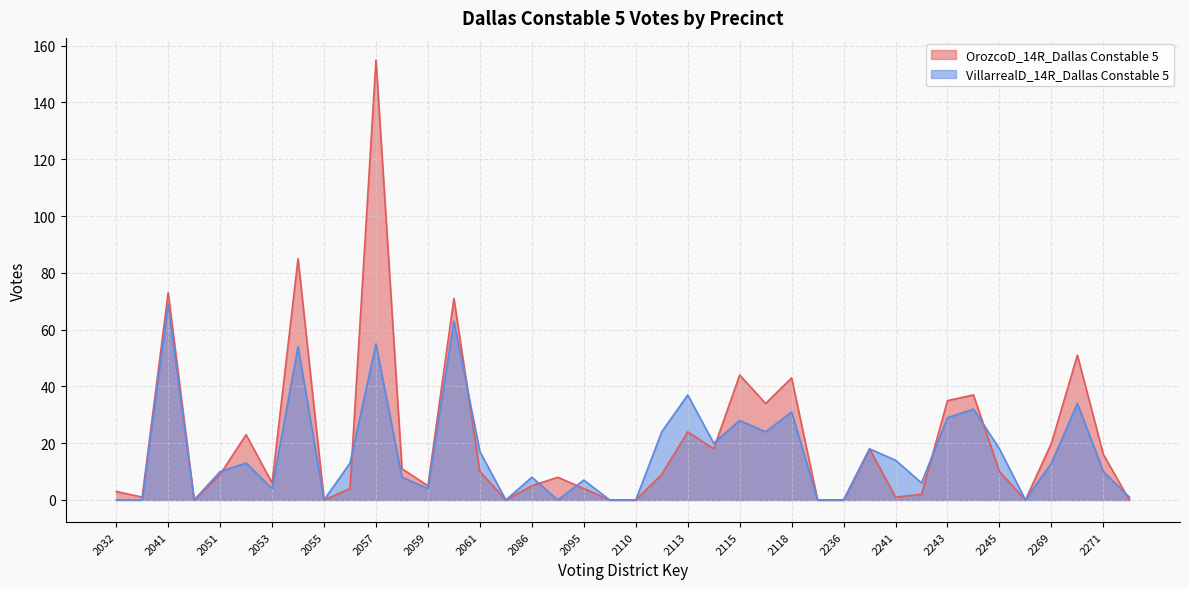

Reading left to right, extract all data points from this chart.

OrozcoD_14R_Dallas Constable 5: 3	1	73	0	9	23	6	85	0	4	155	11	5	71	10	0	5	8	4	0	0	9	24	18	44	34	43	0	0	18	1	2	35	37	10	0	20	51	16	0
VillarrealD_14R_Dallas Constable 5: 0	0	69	0	10	13	4	54	0	13	55	8	4	63	17	0	8	0	7	0	0	24	37	20	28	24	31	0	0	18	14	6	29	32	18	0	13	34	10	1